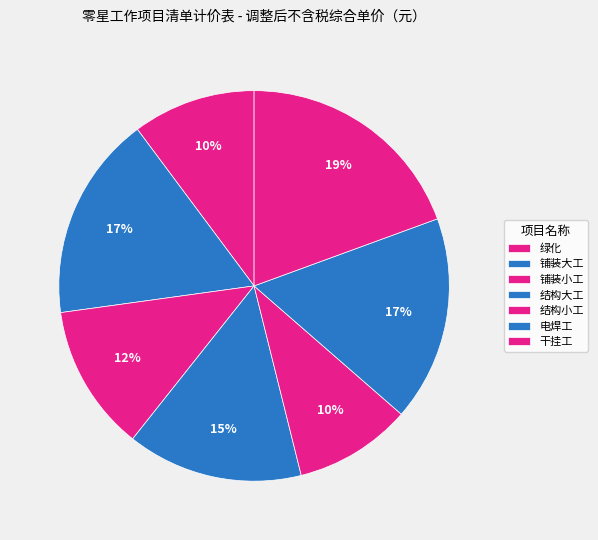

The 铺装小工 slice represents 12% of the pie. True or false?

True